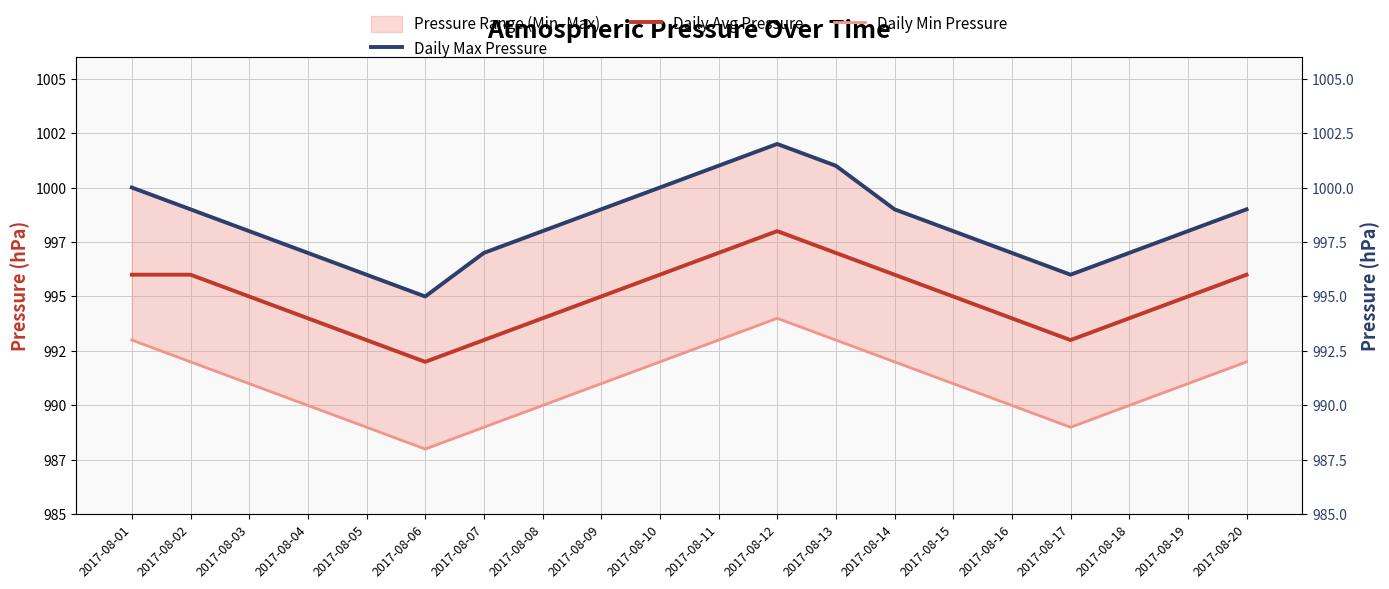

List the labels in order of Daily Avg Pressure value, smallest first.

2017-08-06, 2017-08-05, 2017-08-07, 2017-08-17, 2017-08-04, 2017-08-08, 2017-08-16, 2017-08-18, 2017-08-03, 2017-08-09, 2017-08-15, 2017-08-19, 2017-08-01, 2017-08-02, 2017-08-10, 2017-08-14, 2017-08-20, 2017-08-11, 2017-08-13, 2017-08-12